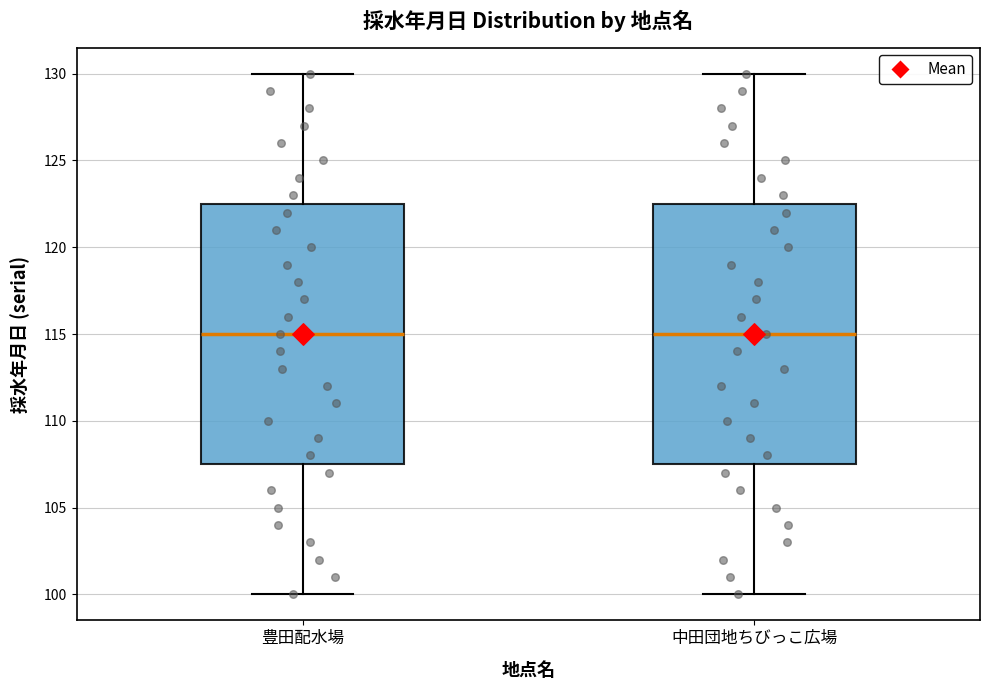

Reading left to right, read every box against the y-axis: the position of its median line, the range the box covers, and the ends of its whiskers. The values are not printed on the chart, so give them approximately, as read against the axis.

豊田配水場: median 115.0, box 107.5 to 122.5, whiskers 100.0 to 130.0
中田団地ちびっこ広場: median 115.0, box 107.5 to 122.5, whiskers 100.0 to 130.0